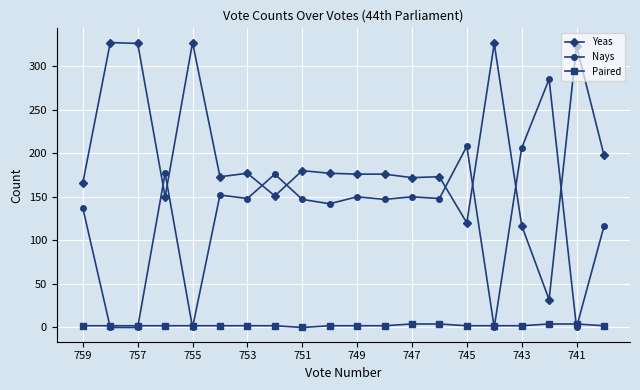

Which series has the largest total across all categories?

Yeas